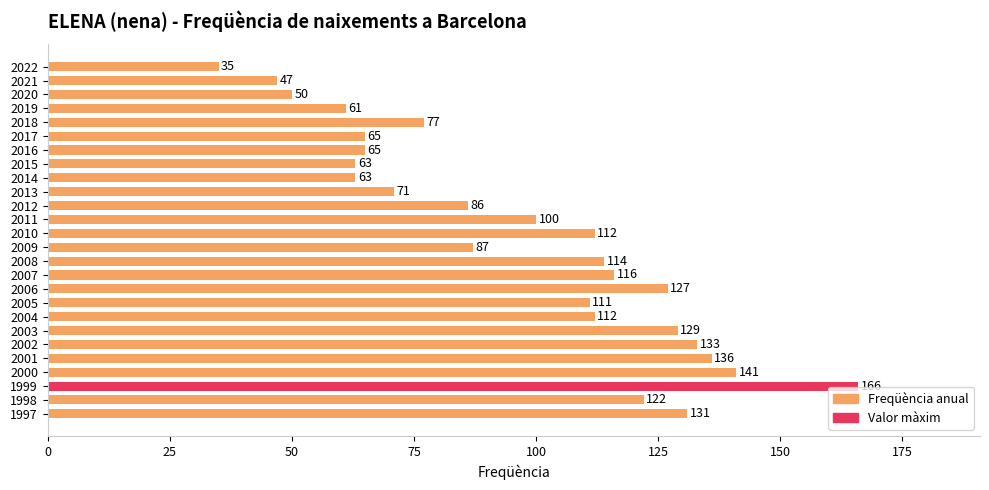

What is the approximate value at 2018?

77